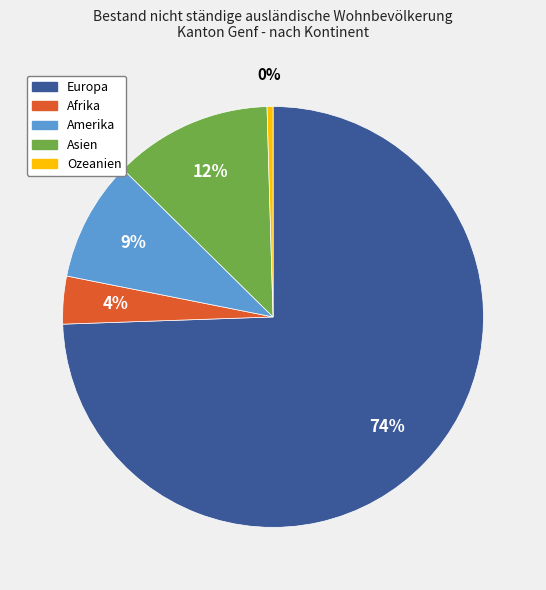

Which category has the biggest portion of the pie?

Europa